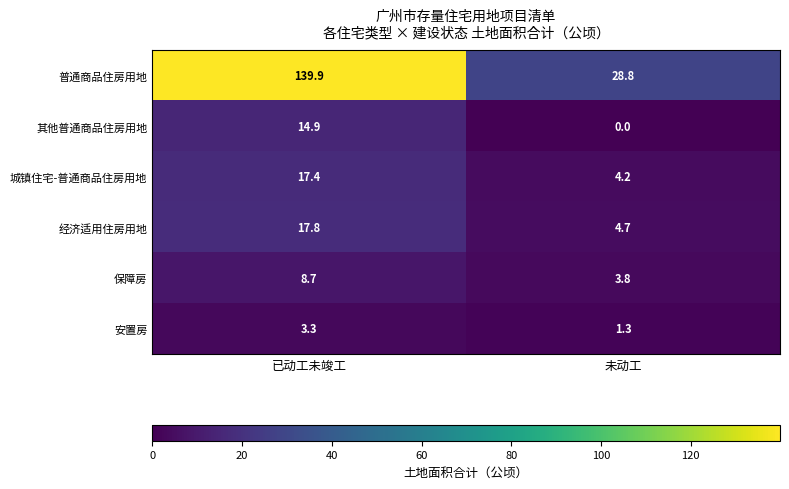

Reading right to left, extract all data points from this chart.

普通商品住房用地: 28.8	139.9
其他普通商品住房用地: 0.0	14.9
城镇住宅-普通商品住房用地: 4.2	17.4
经济适用住房用地: 4.7	17.8
保障房: 3.8	8.7
安置房: 1.3	3.3